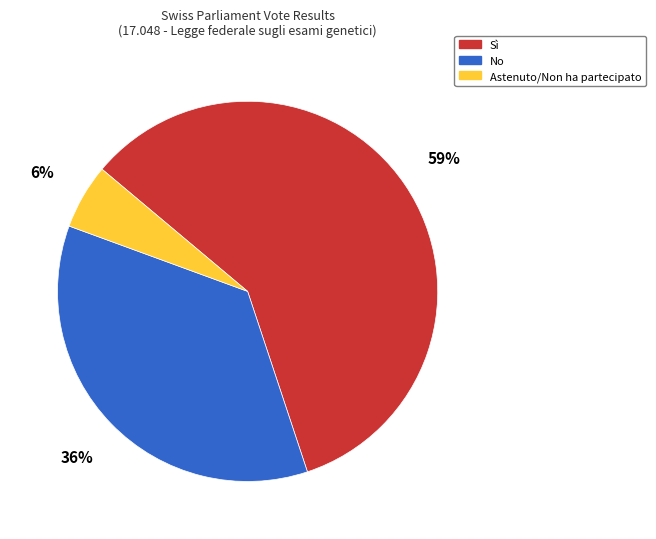

Rank the categories by value from lowest to highest.

Astenuto/Non ha partecipato, No, Sì